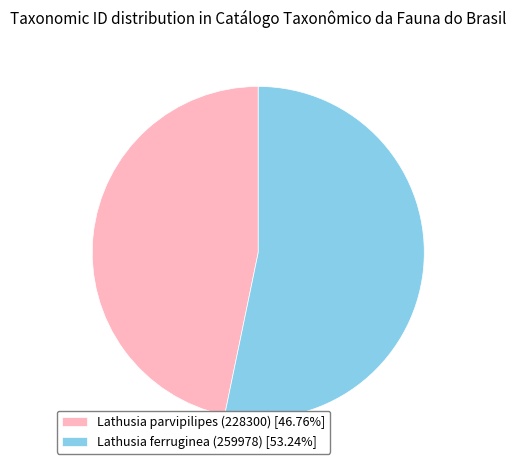

How many slices are in this pie chart?

2